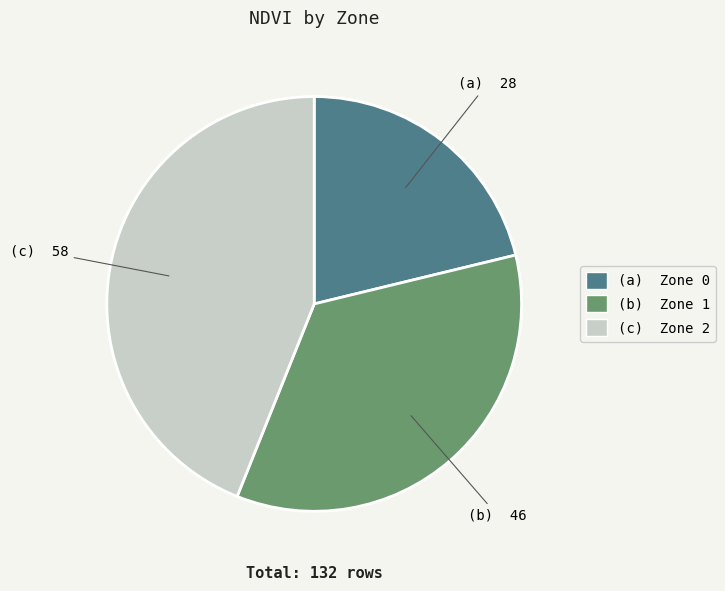

Is there any slice that represents more than half of the pie?

No